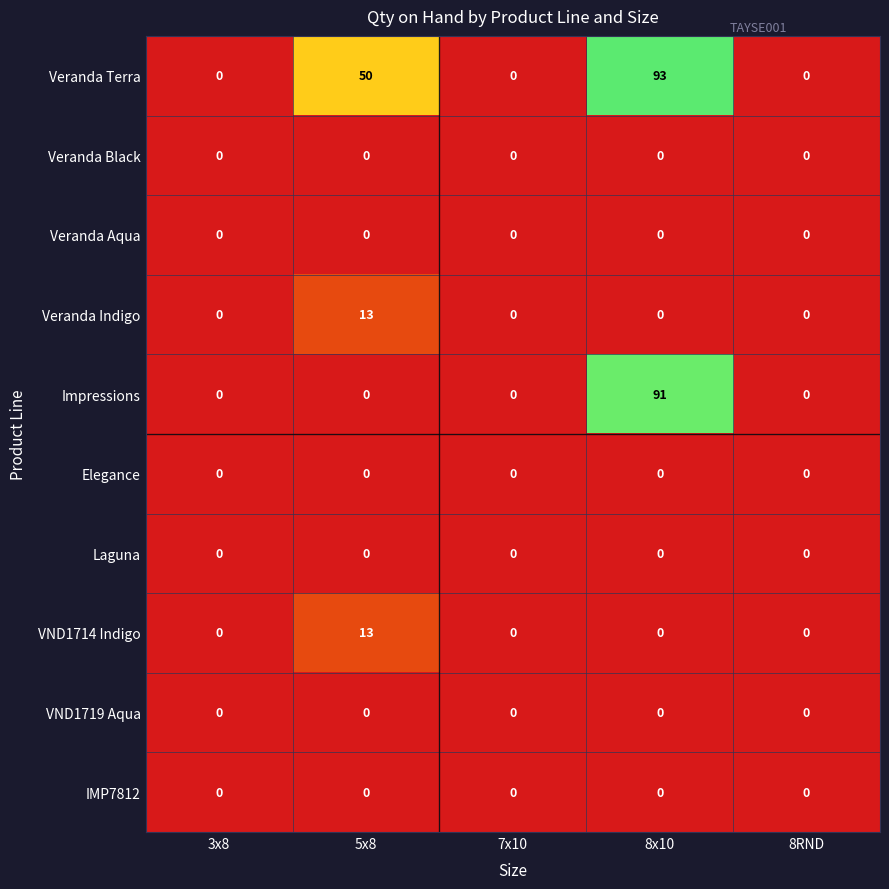

Which series changed the most between 3x8 and 8x10?

Veranda Terra